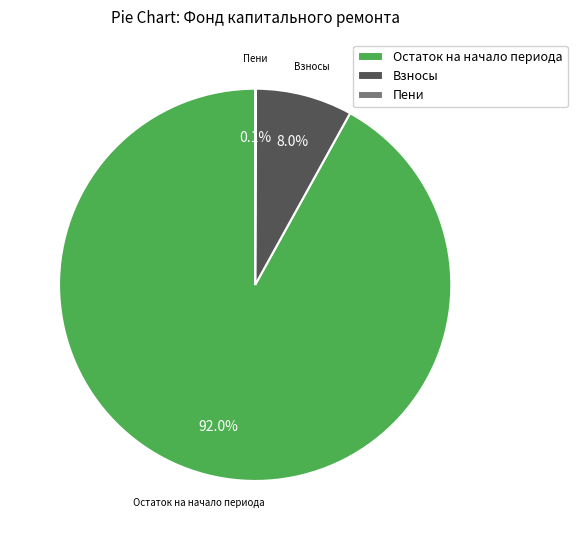

Approximately how many times larger is the value at Остаток на начало периода compared to Взносы?

11.5